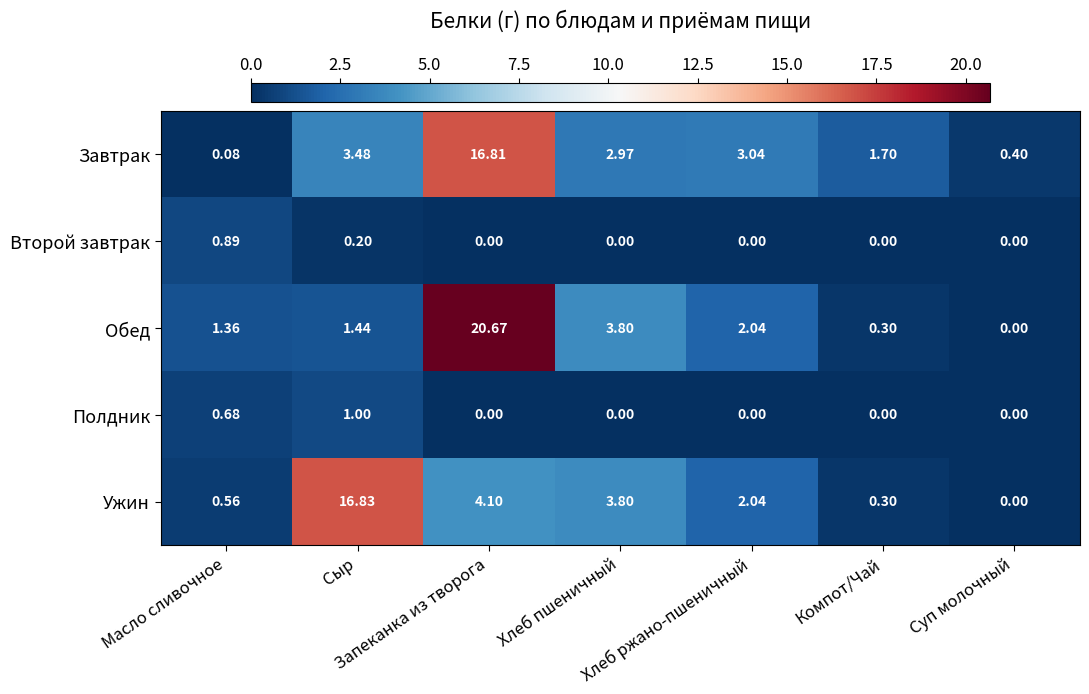

Count the number of data series in this chart.

5